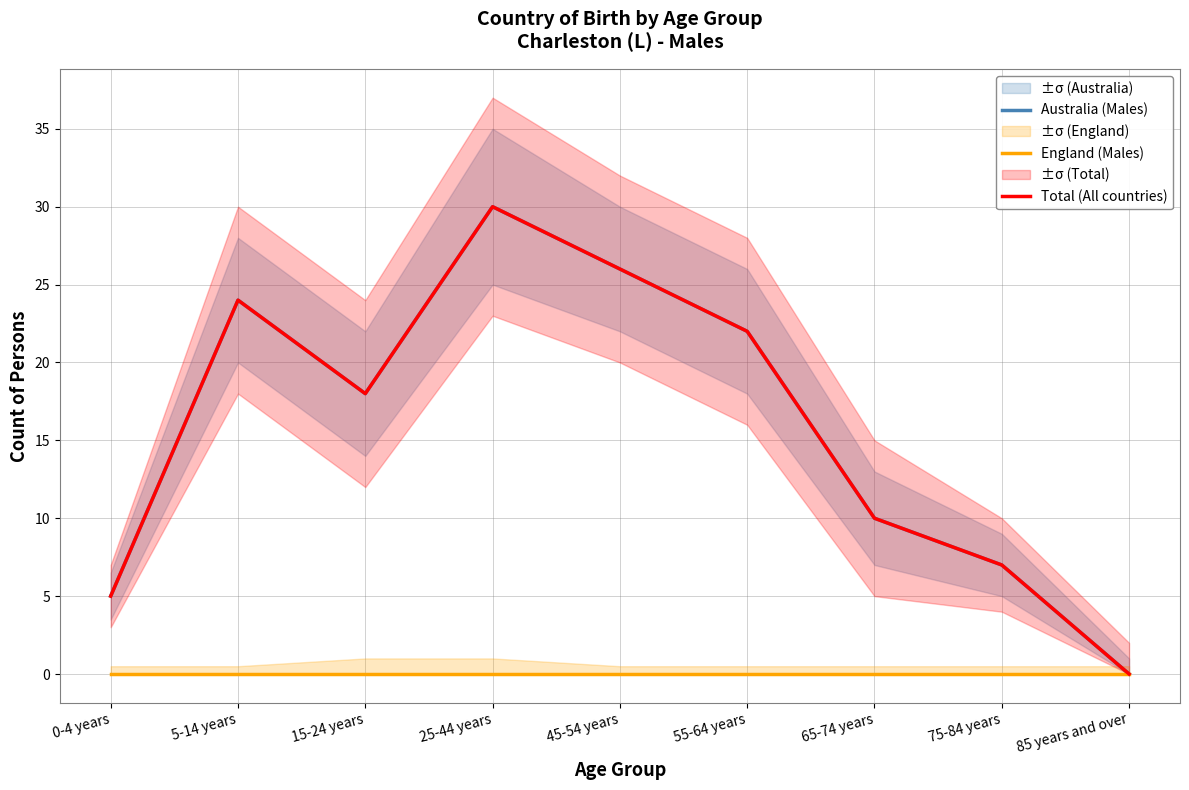

Which series has the widest spread of values?

Australia (Males)